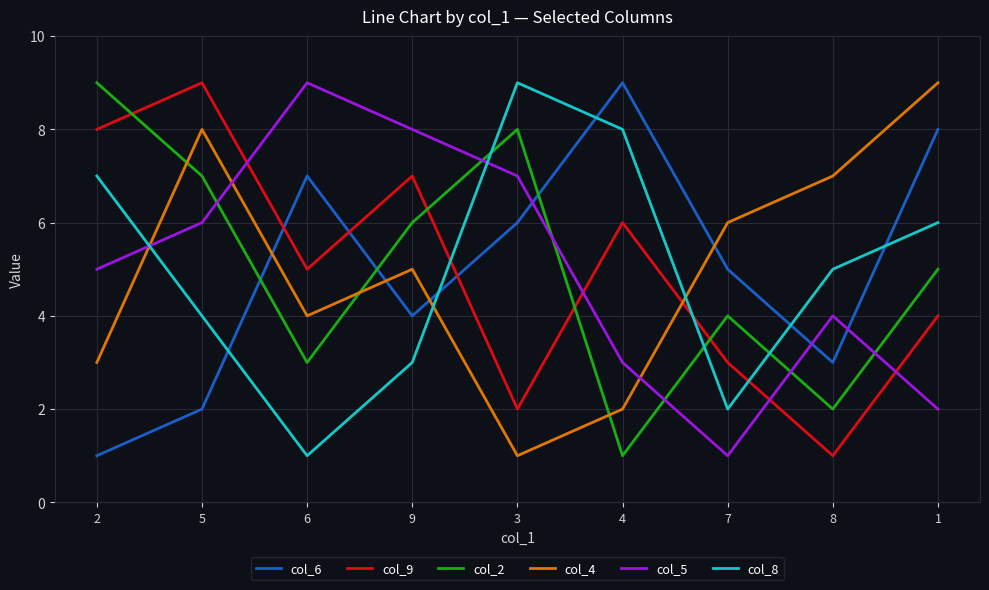

List the labels in order of col_5 value, largest first.

6, 9, 3, 5, 2, 8, 4, 1, 7